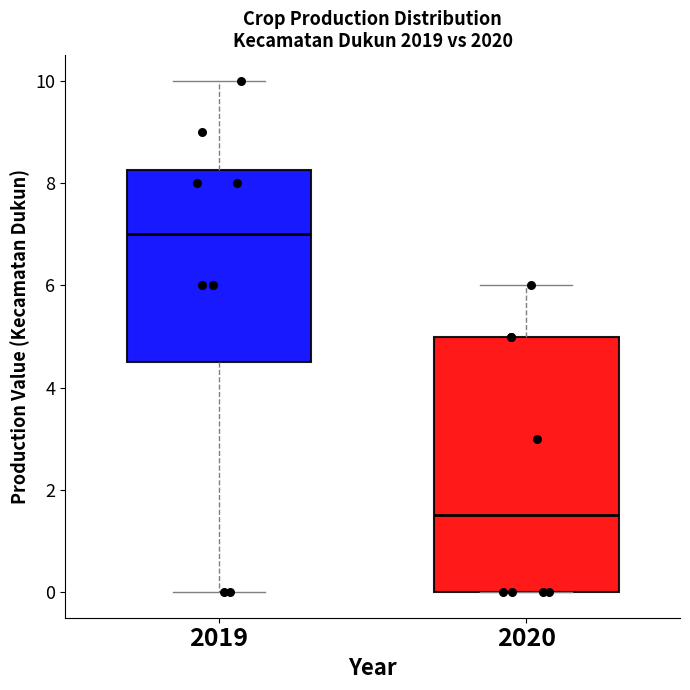

Where does the upper whisker of the box at x = 2020 end on the y-axis? The values are not printed on the chart, so give them approximately, as read against the axis.

6.0